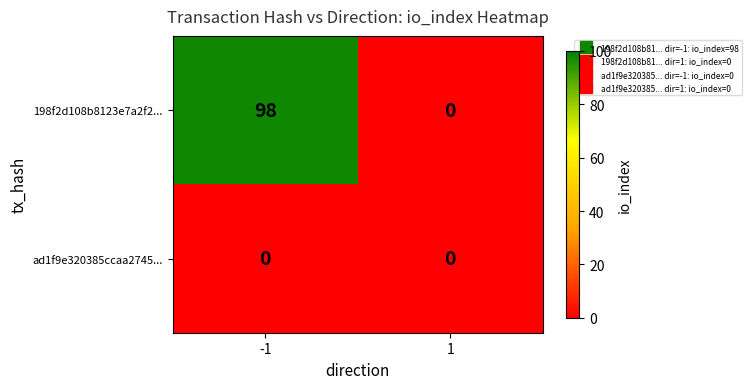

Which label corresponds to the largest value in the chart?

-1